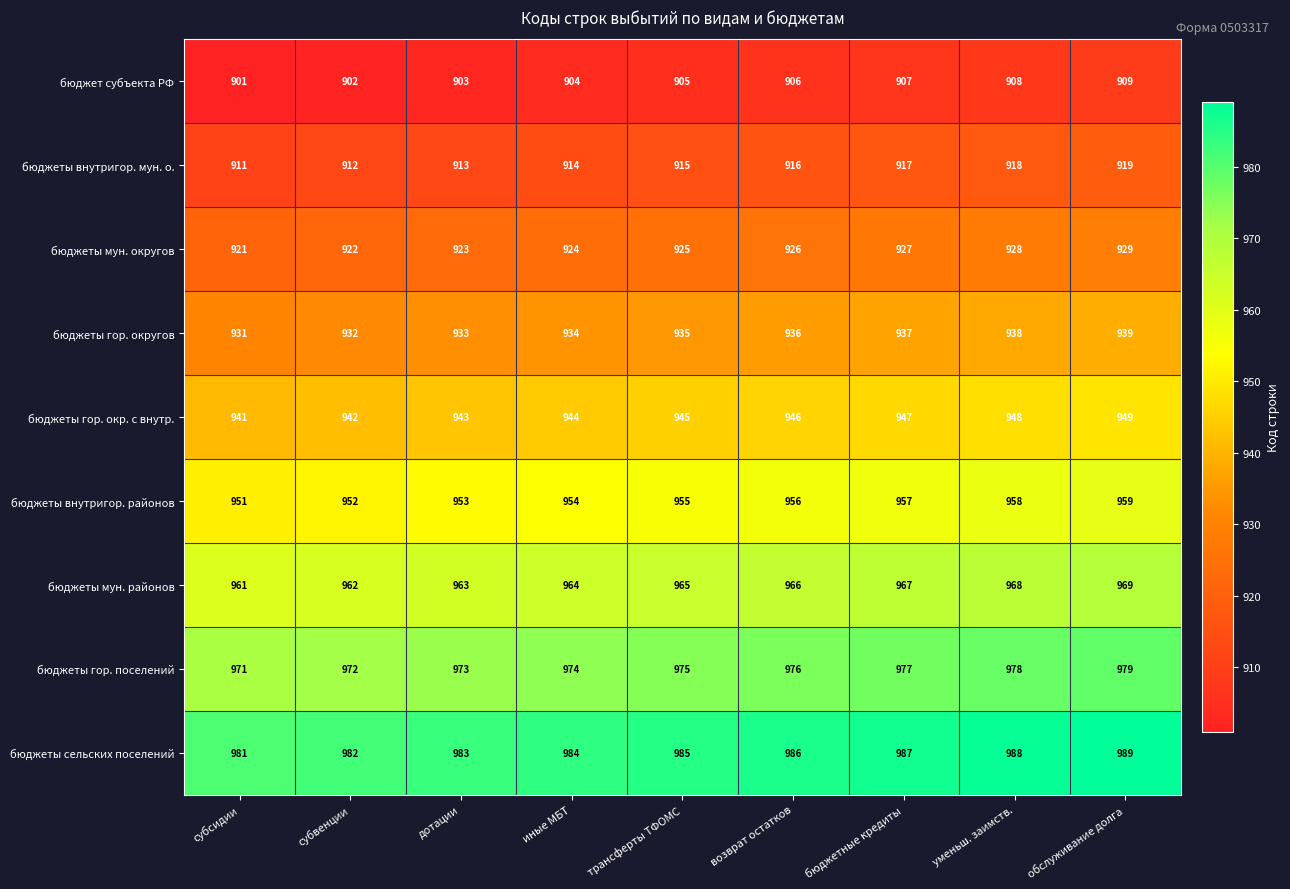

Is it true that бюджеты гор. поселений equals 978 at уменьш. заимств.?

True